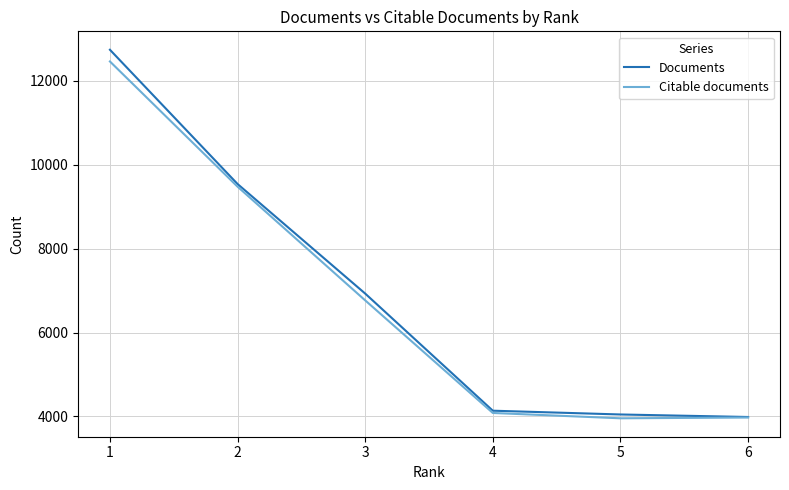

Which series has the largest range (max minus min)?

Documents